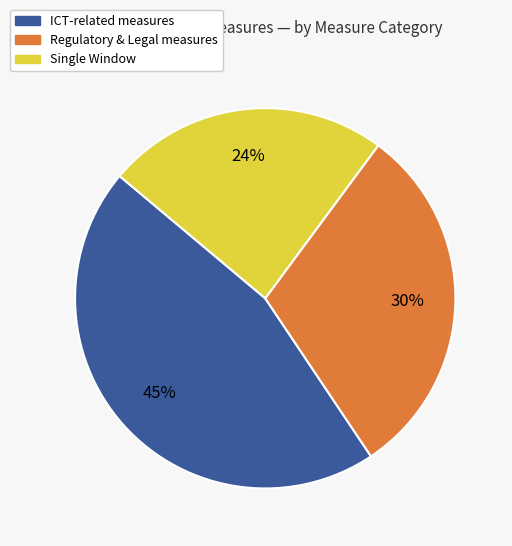

Does any single category account for the majority?

No